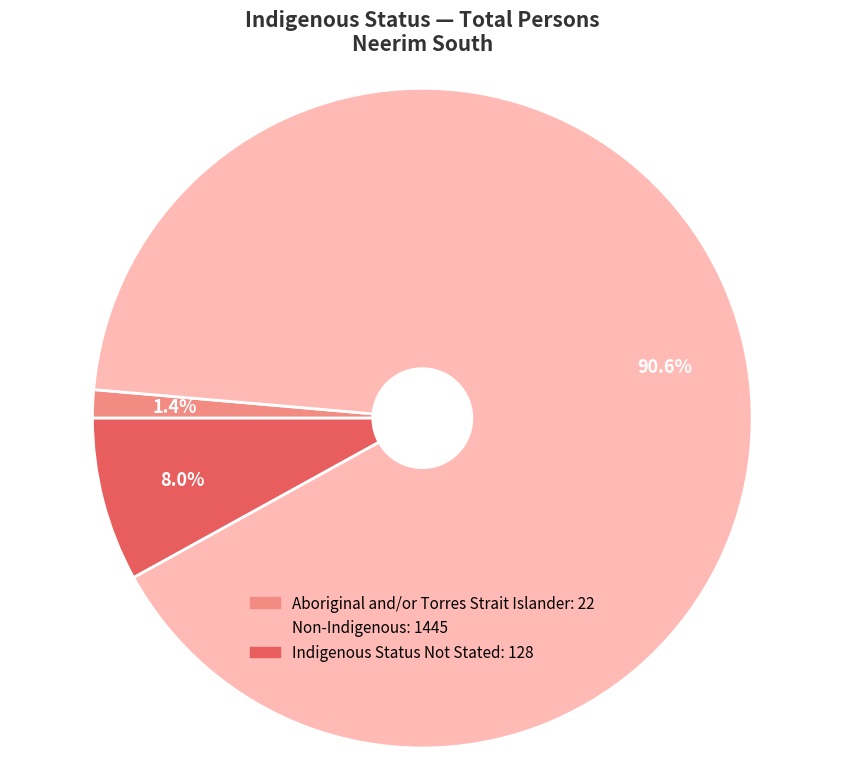

Count the number of slices in the pie.

3